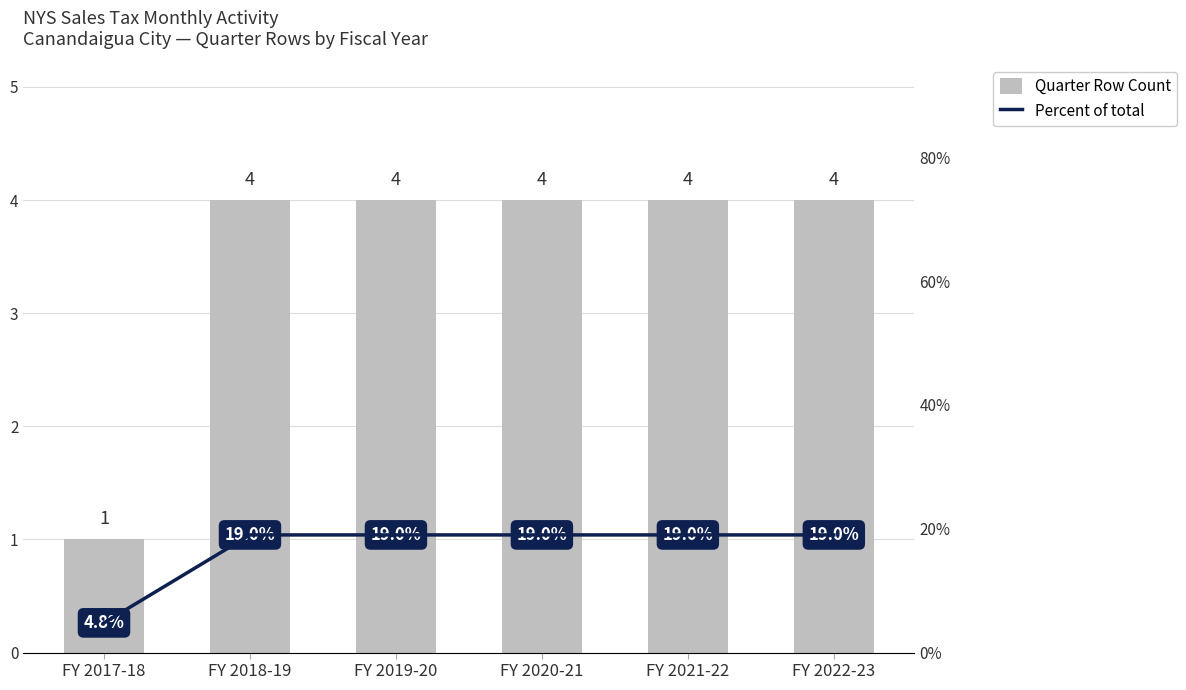

The value of Quarter Row Count at FY 2022-23 is 1.7. True or false?

False